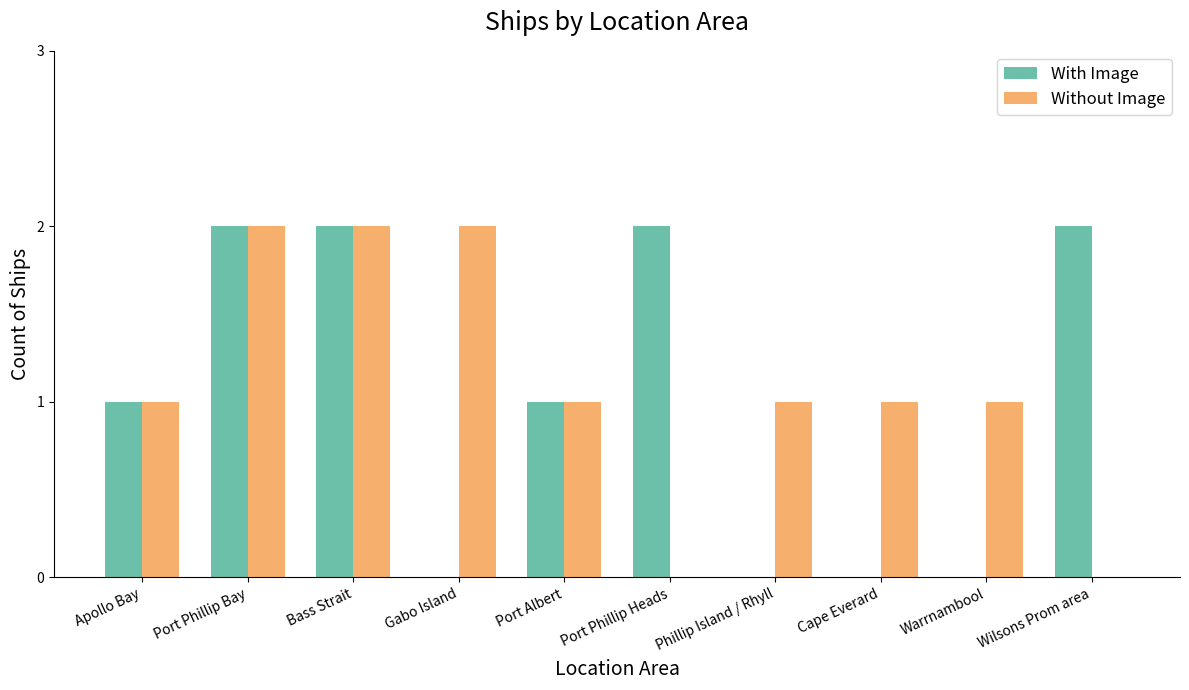

Is it true that With Image equals 2 at Apollo Bay?

False